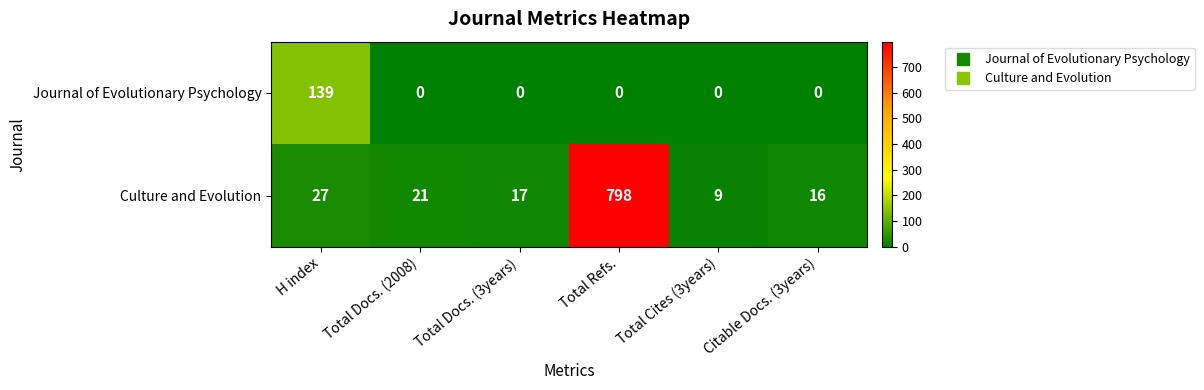

The value of Journal of Evolutionary Psychology at Total Docs. (2008) is 0. True or false?

True